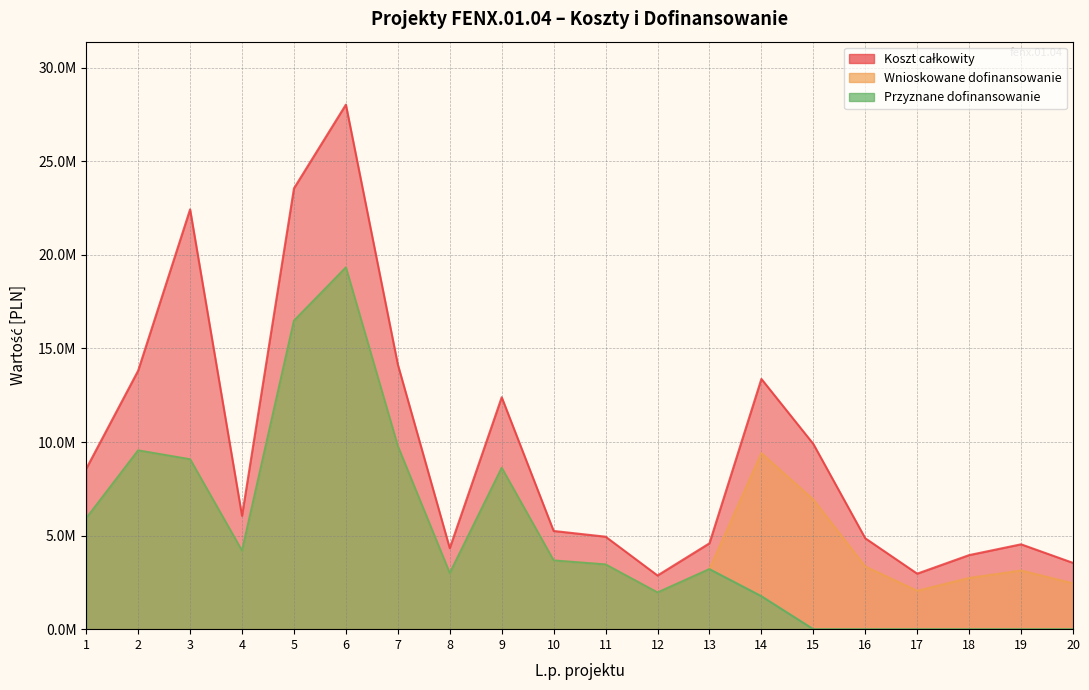

What is the maximum value shown in the chart?

28031700.0